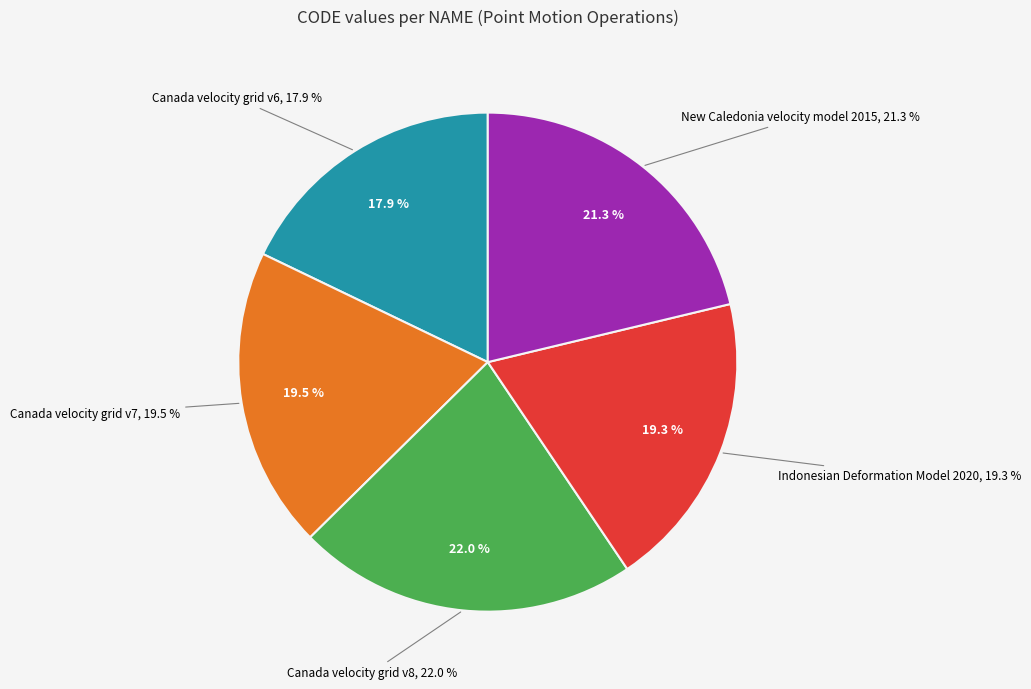

To the nearest percent, what is the difference between the largest and smallest slice percentages?

4%